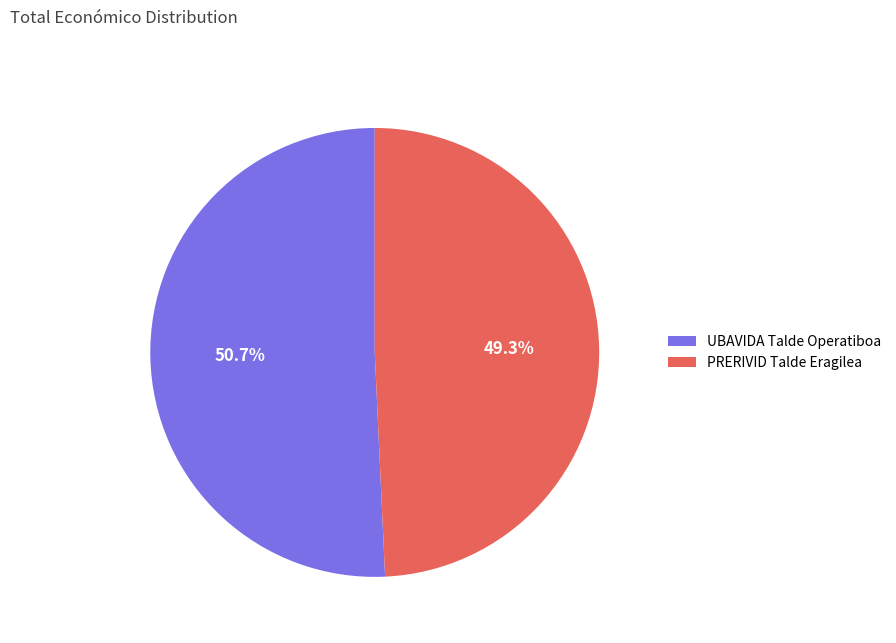

Does PRERIVID Talde Eragilea account for over 50% of the chart?

No